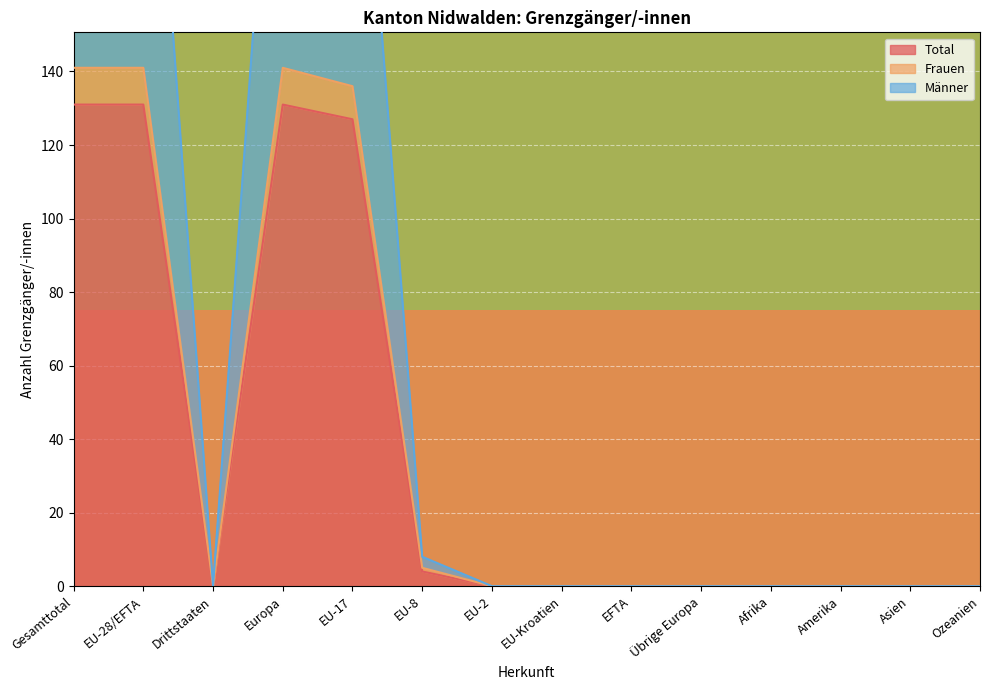

The value of Total at Übrige Europa is 58. True or false?

False